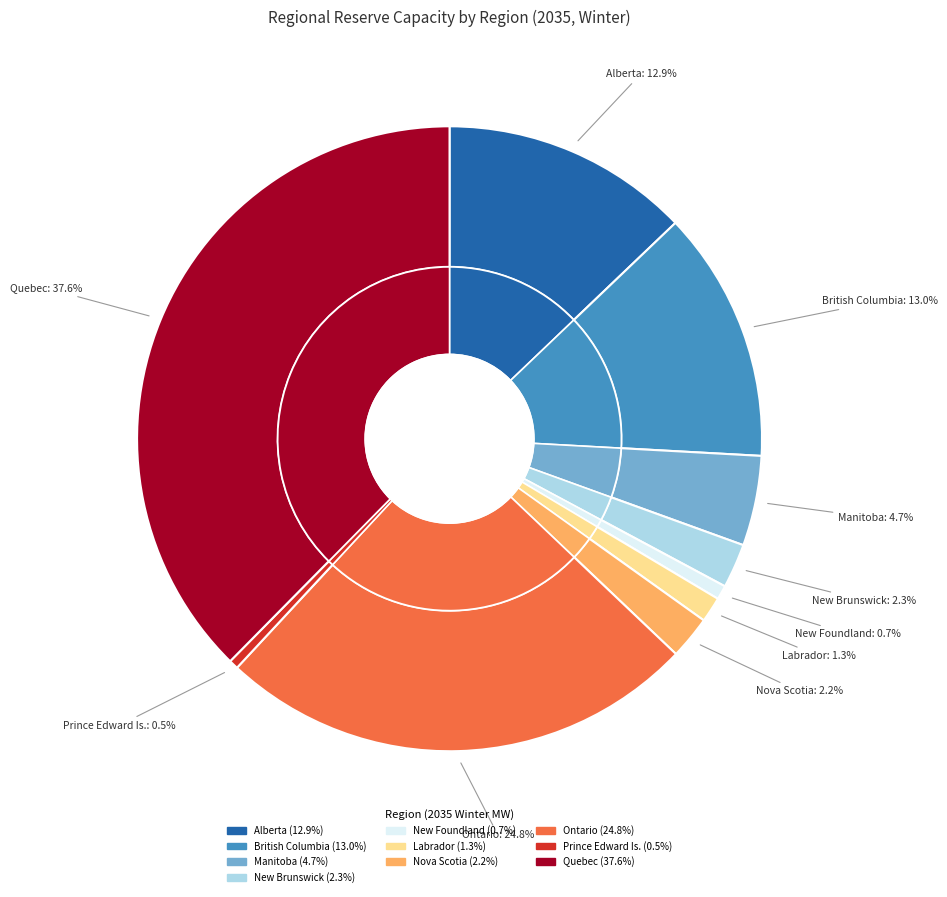

Approximately how many times larger is the value at Canada_Quebec compared to Canada_Prince Edward island?

78.1